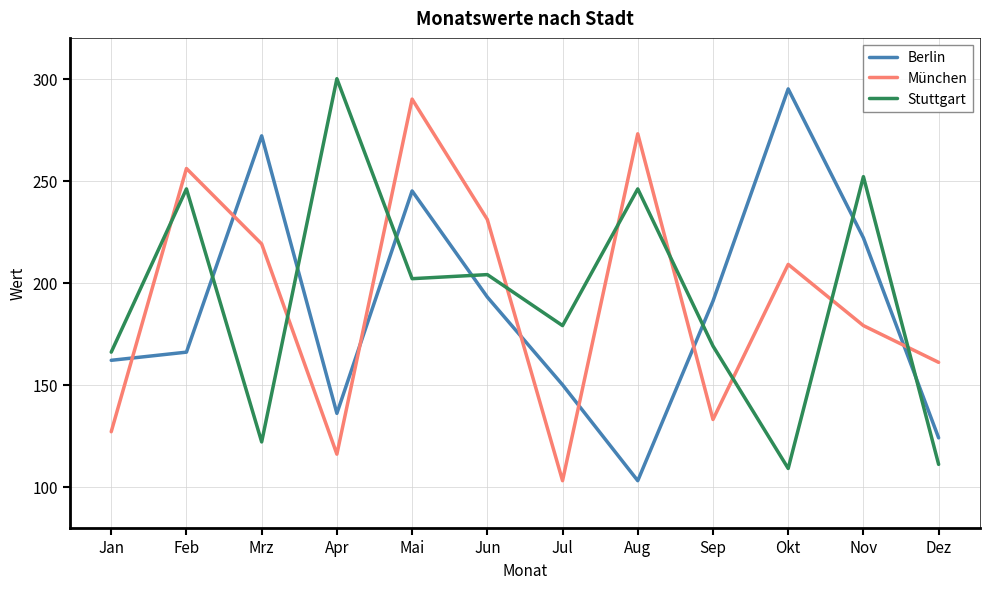

What is the minimum value shown in the chart?

103